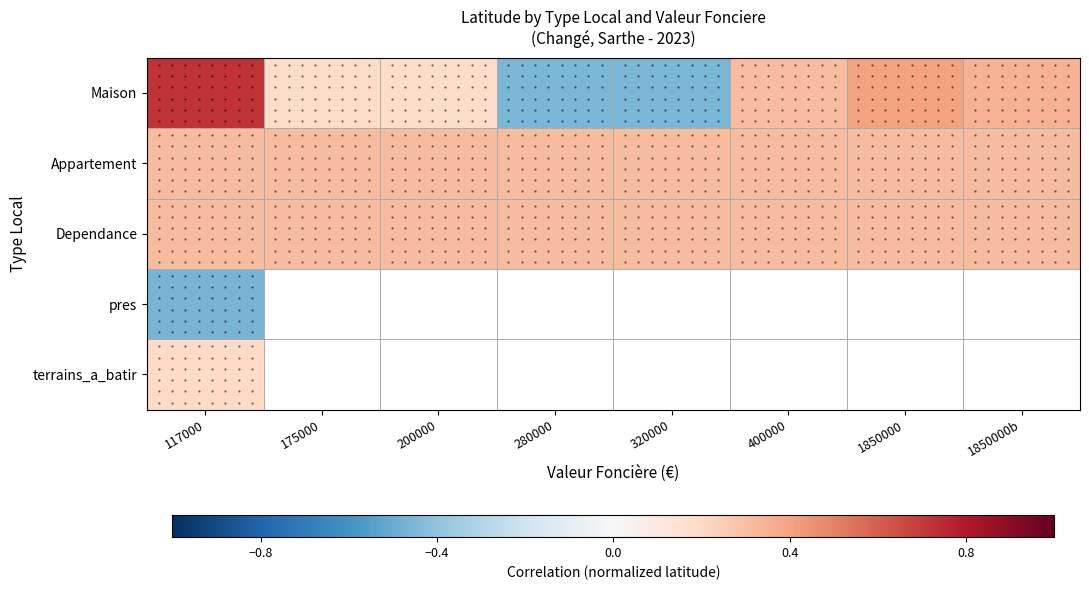

At which category is the sum across all series the highest?

117000